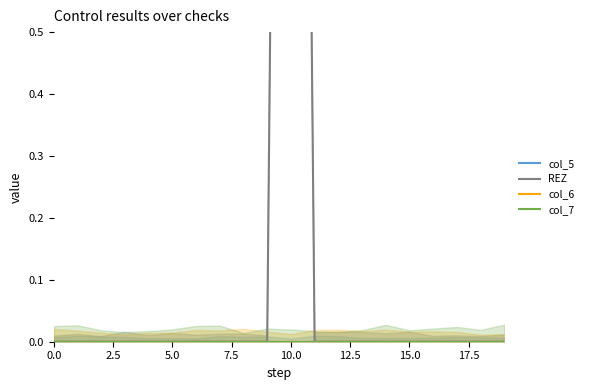

What are all the series names shown in the legend?

col_5, REZ, col_6, col_7